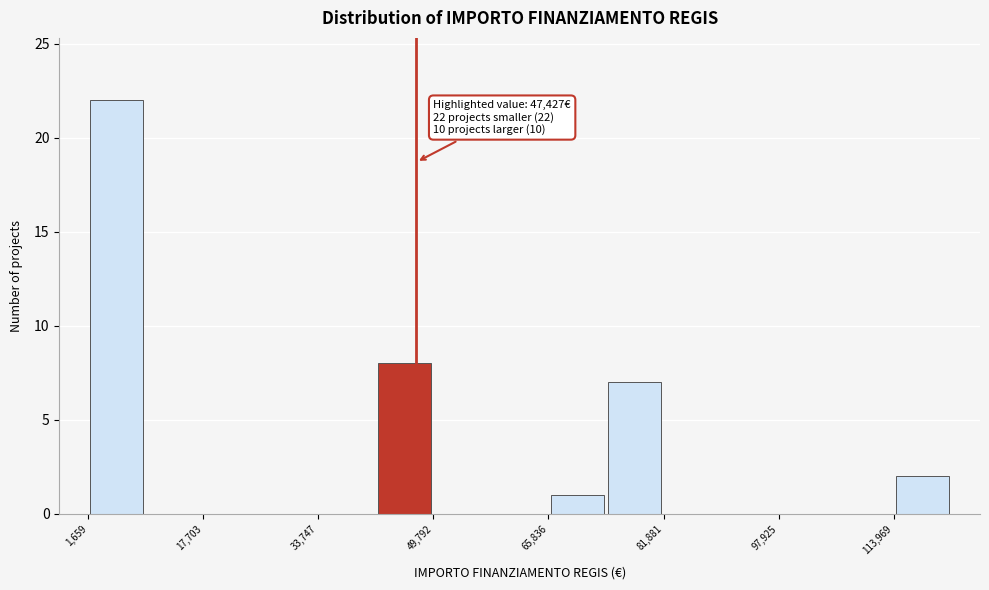

Which range on the x-axis has the tallest bar?

2000 to 10000